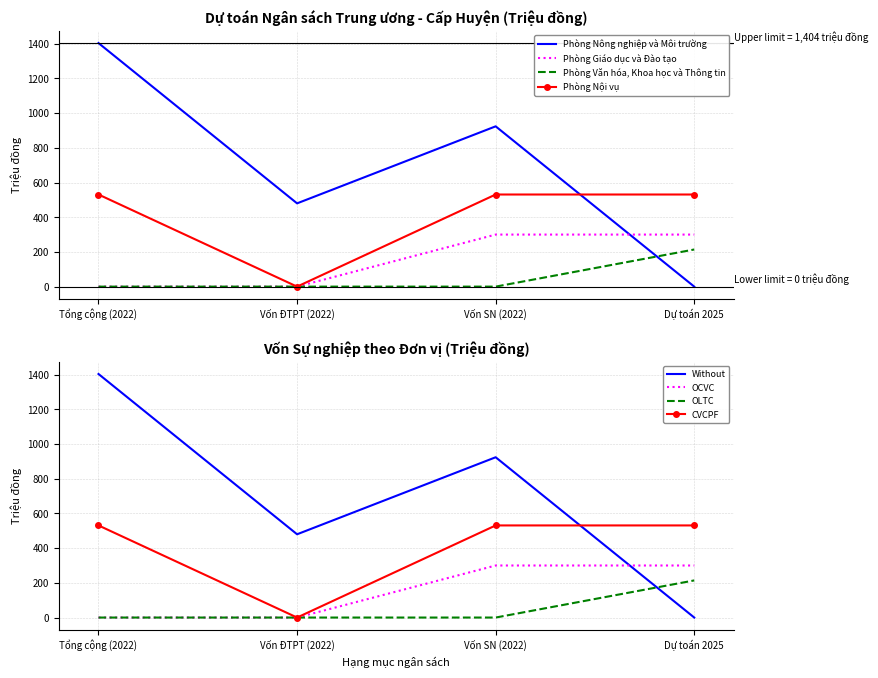

The value of Phòng Nông nghiệp và Môi trường at Tổng cộng (2022) is 1404. True or false?

True